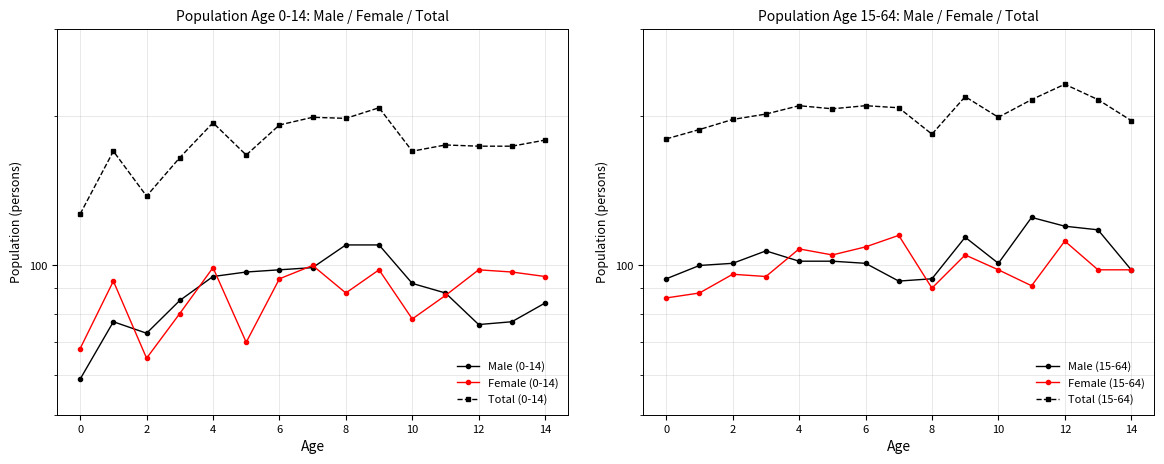

What is the difference between the maximum and minimum values in the Female (0-14) series?

35